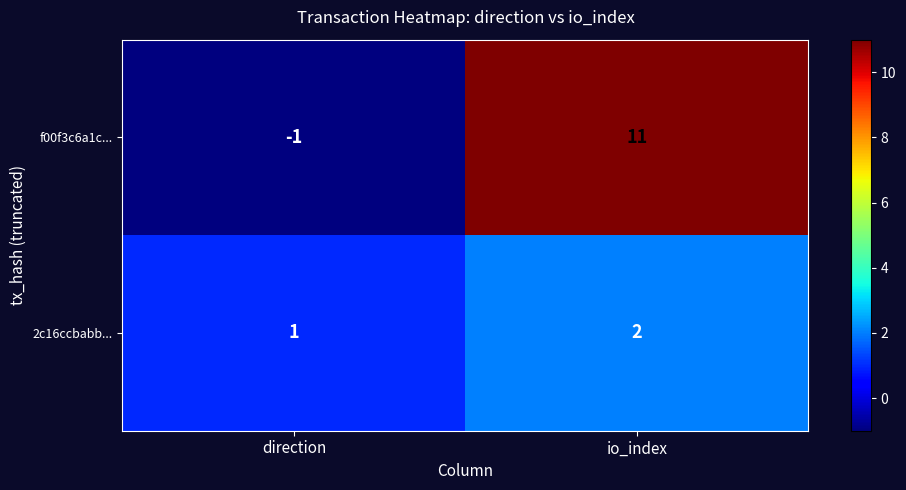

At which label is f00f3c6a1c... closest to 5?

direction